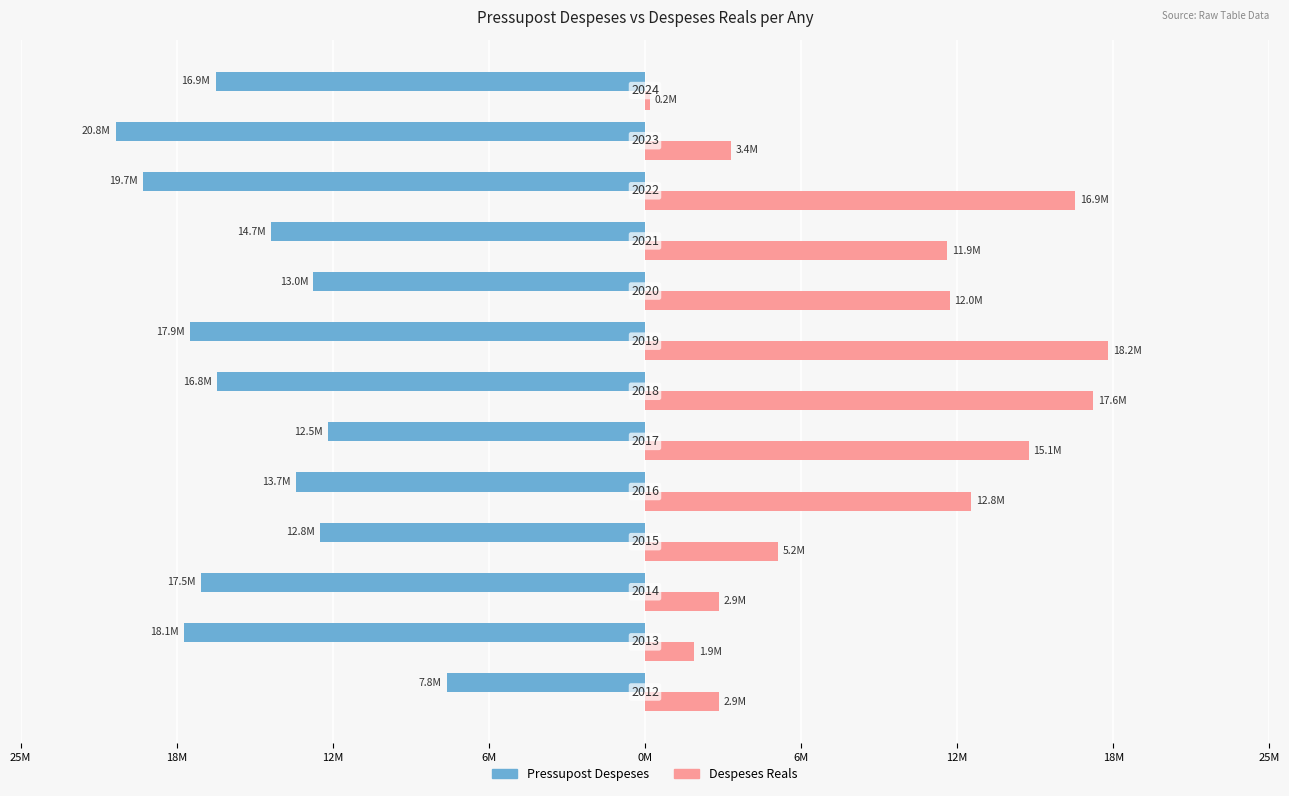

What are all the series names shown in the legend?

Pressupost Despeses, Despeses Reals